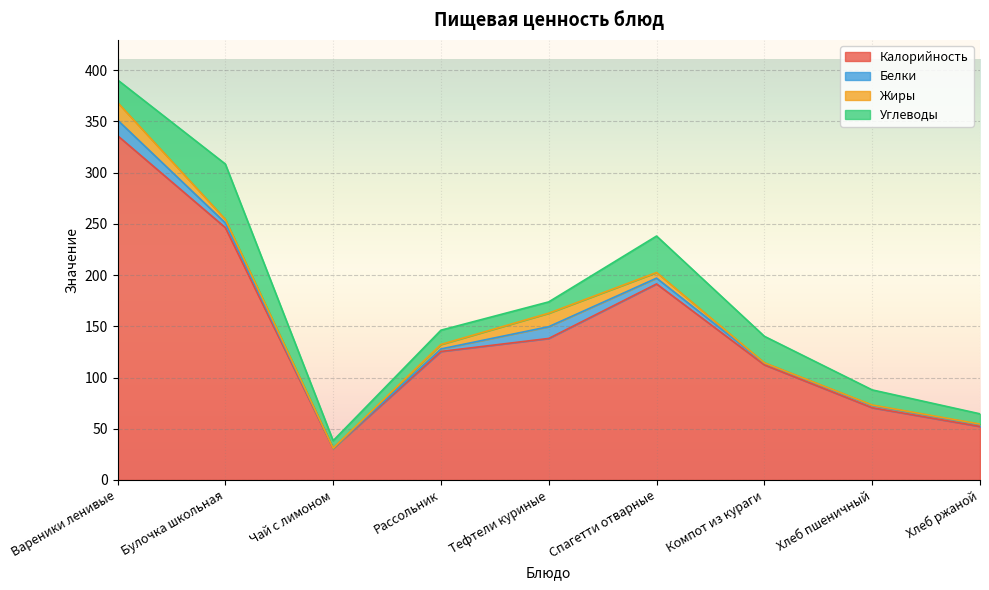

Reading left to right, transcribe all the data shown in this chart.

Калорийность: 336.2	246.4	30.8	125.5	138.2	191.4	112.4	70.5	52.2
Белки: 15.2	4.6	0.3	2.5	11.5	5.7	1.9	2.4	2.0
Жиры: 17.2	3.5	0.0	4.4	13.2	5.5	0.1	0.3	0.4
Углеводы: 22.0	54.0	7.2	13.9	11.1	35.6	25.9	14.8	10.0